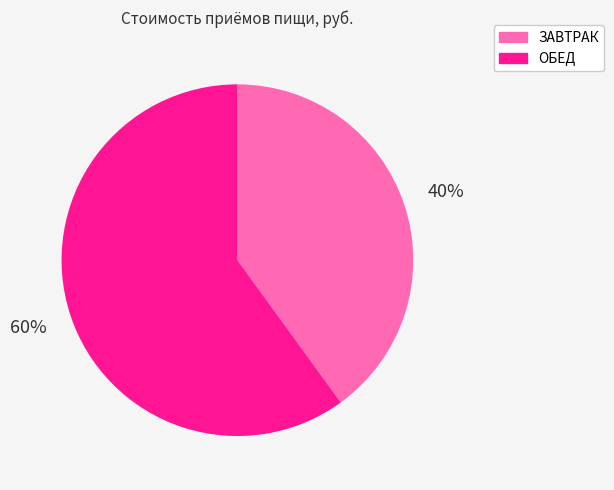

Between ОБЕД and ЗАВТРАК, which is larger?

ОБЕД